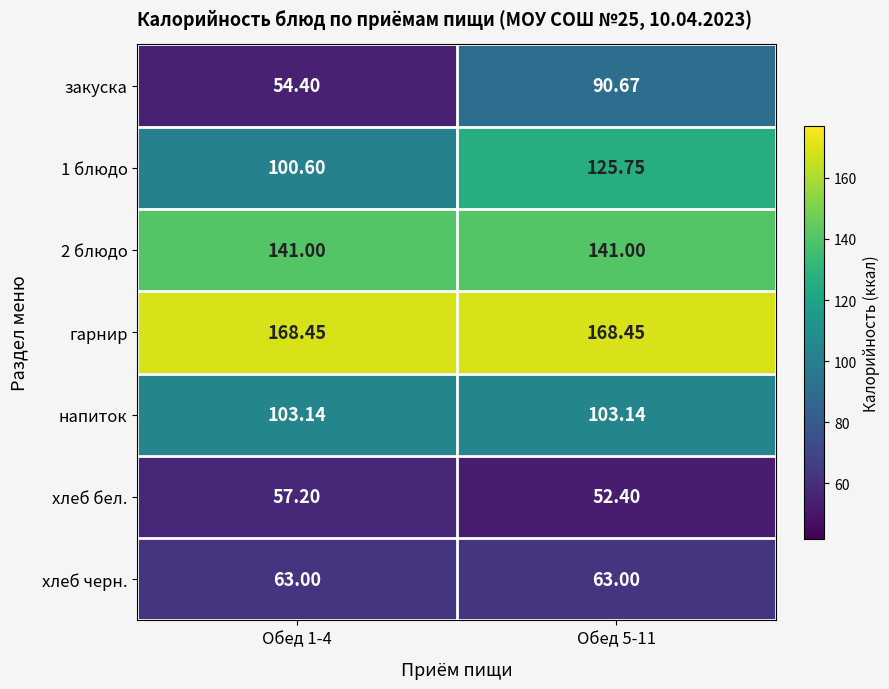

Is the value of 2 блюдо at Обед 1-4 greater than the value of хлеб черн. at Обед 1-4?

Yes